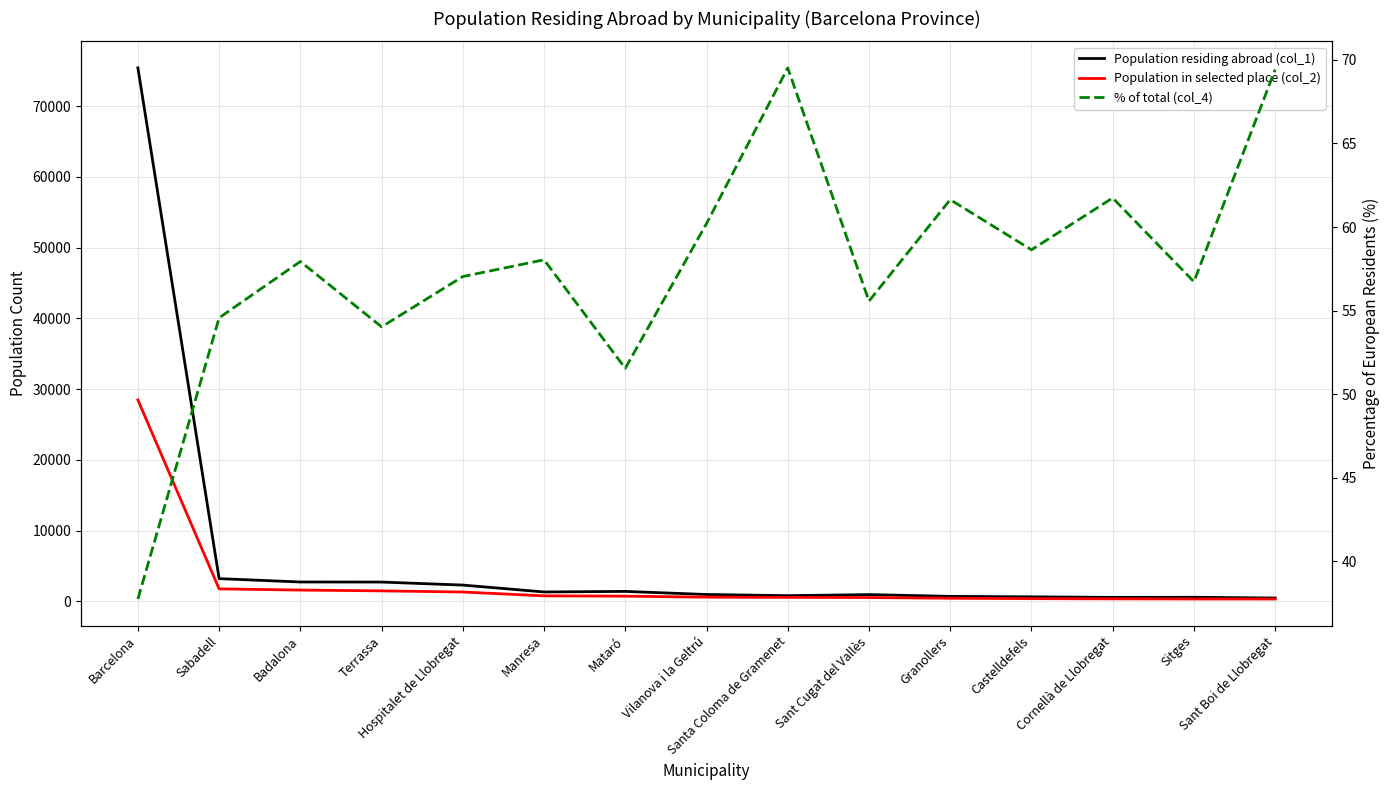

Reading left to right, extract all data points from this chart.

Population residing abroad (col_1): 75425.0	3192.0	2720.0	2708.0	2281.0	1306.0	1387.0	950.0	784.0	934.0	683.0	619.0	541.0	557.0	448.0
Population in selected place (col_2): 28470.0	1742.0	1576.0	1463.0	1301.0	758.0	715.0	572.0	545.0	519.0	421.0	363.0	334.0	316.0	311.0
% of total (col_4): 37.8	54.6	57.9	54.0	57.0	58.0	51.5	60.2	69.5	55.6	61.6	58.6	61.7	56.7	69.4